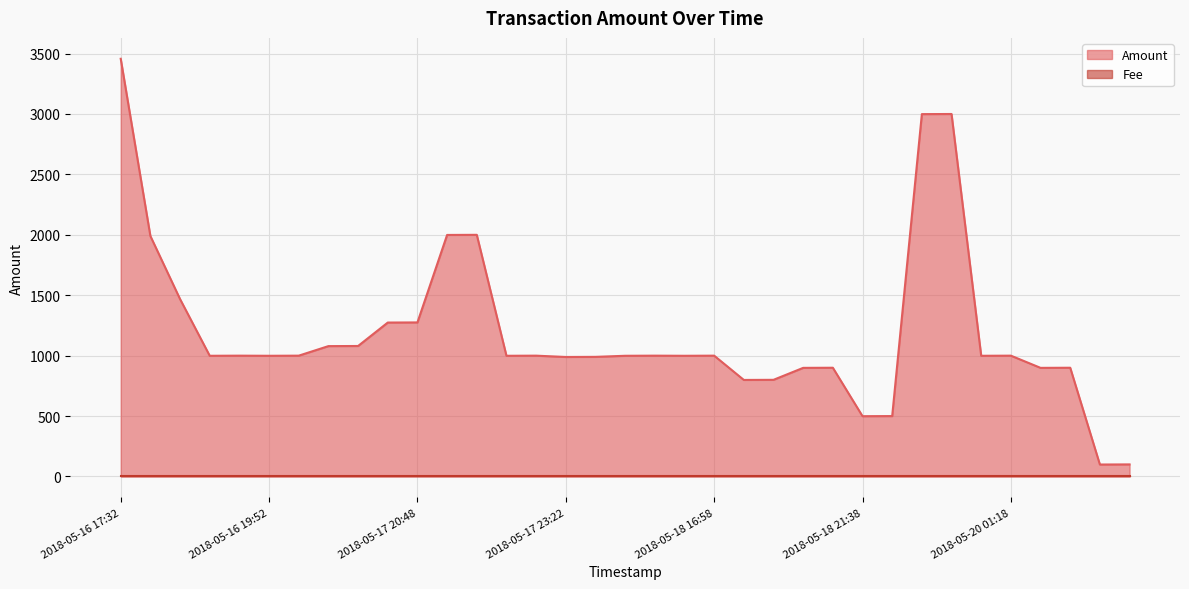

The chart shows a value of 989 at 2018-05-17 23:22. True or false?

True